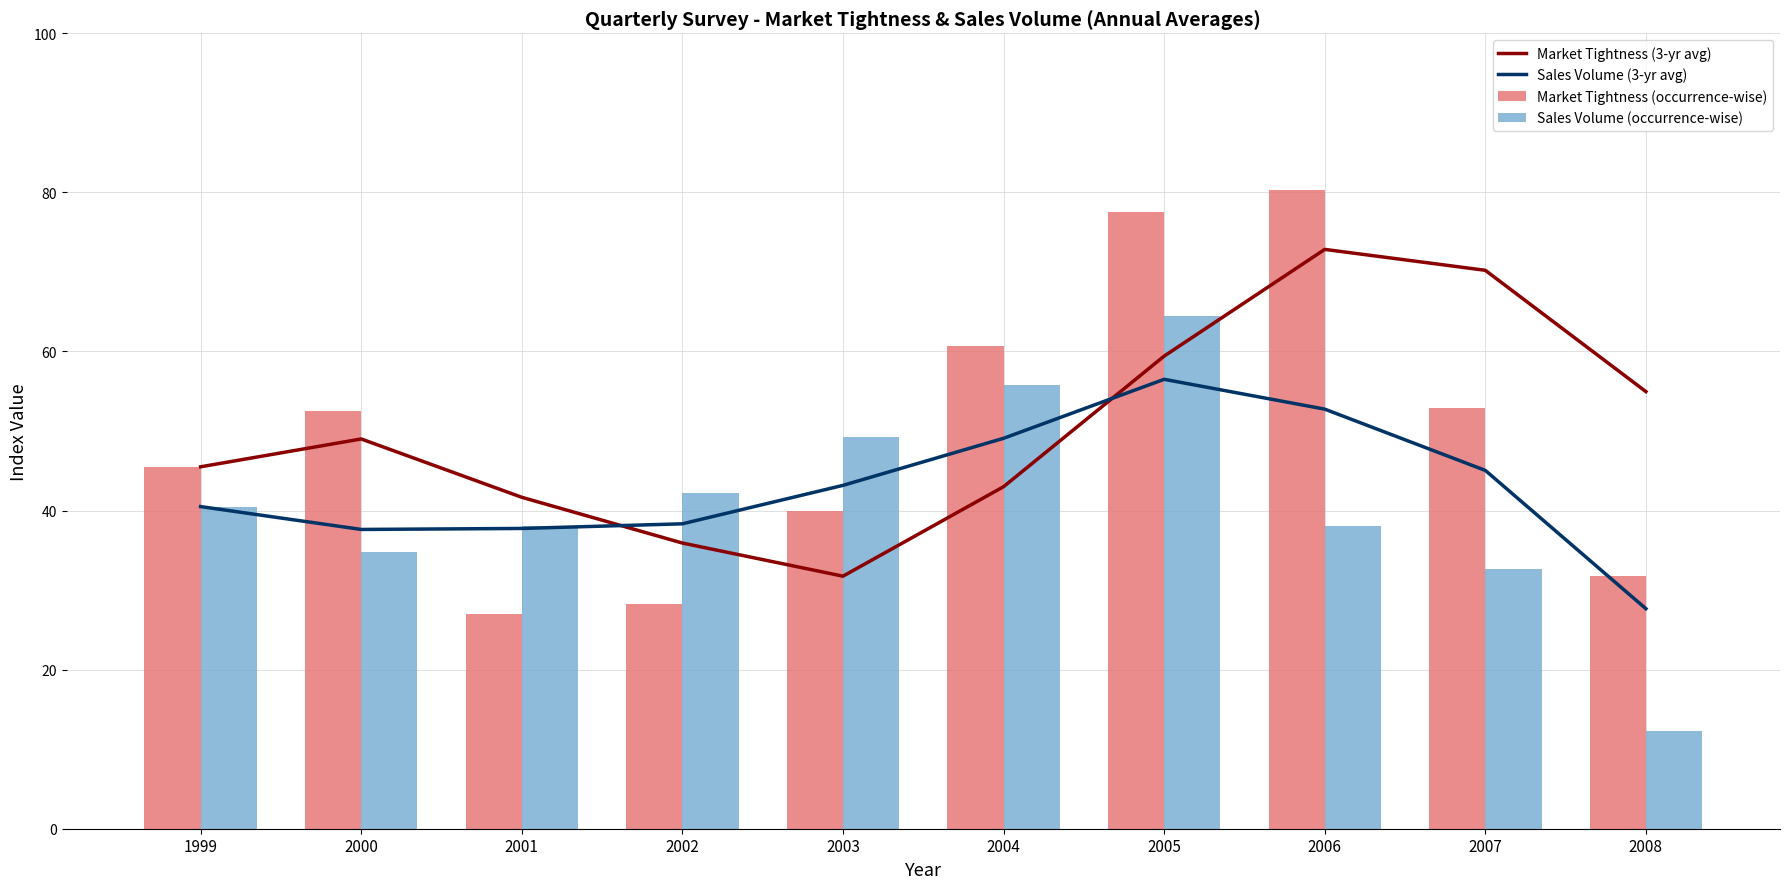

What is the highest value of the Sales Volume (occurrence-wise) series?

64.5